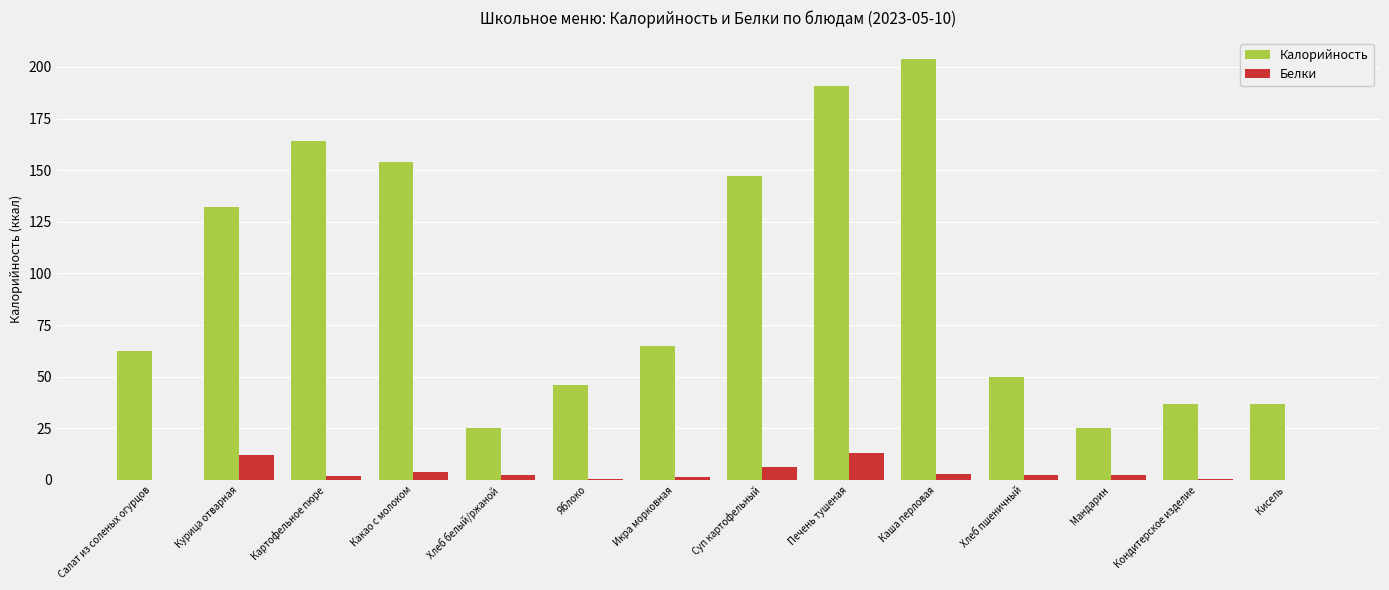

How many groups of bars are there?

14